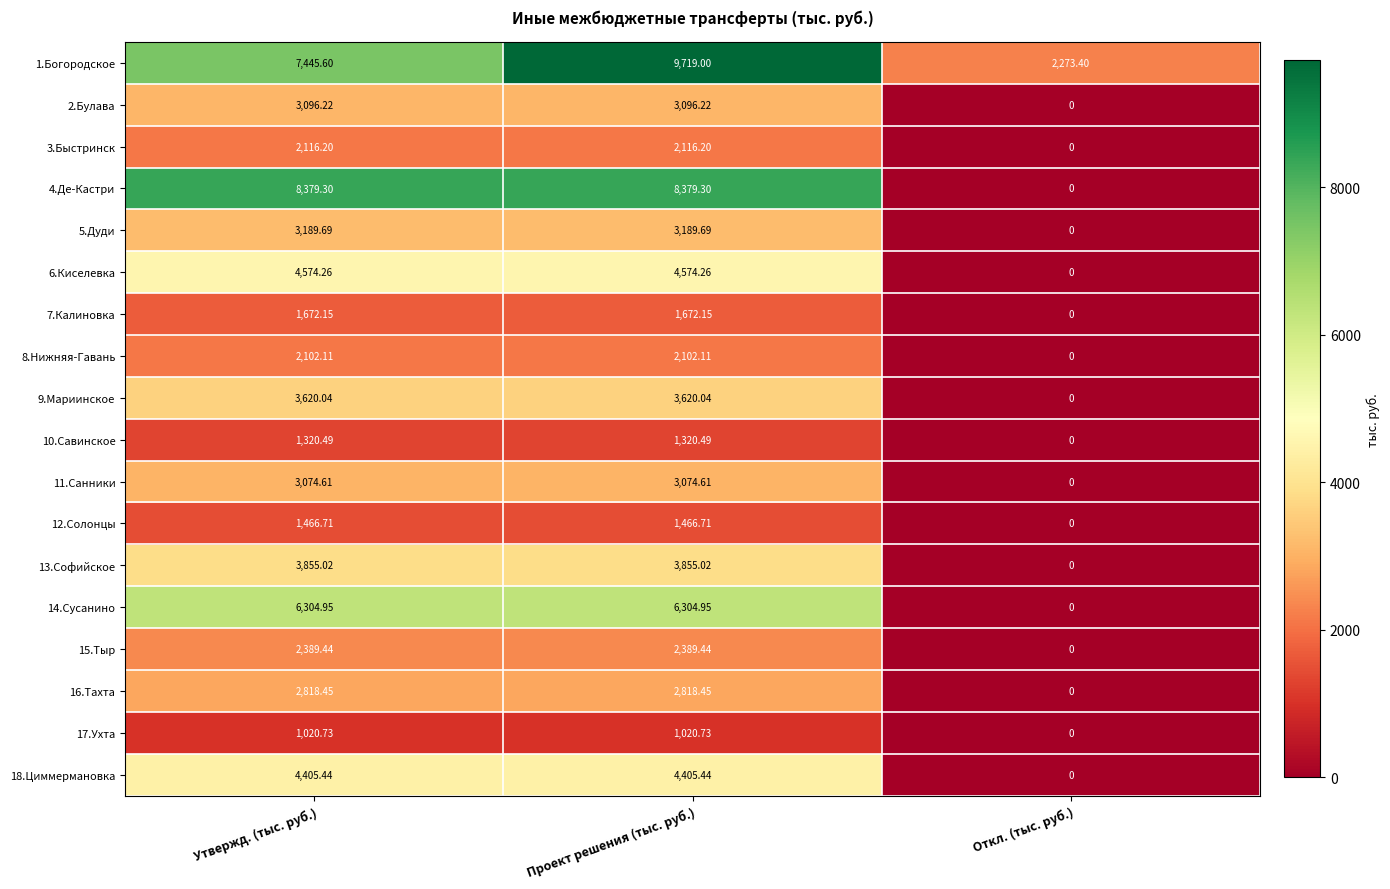

Where does the 14.Сусанино series first go above 6304?

Утвержд. (тыс. руб.)